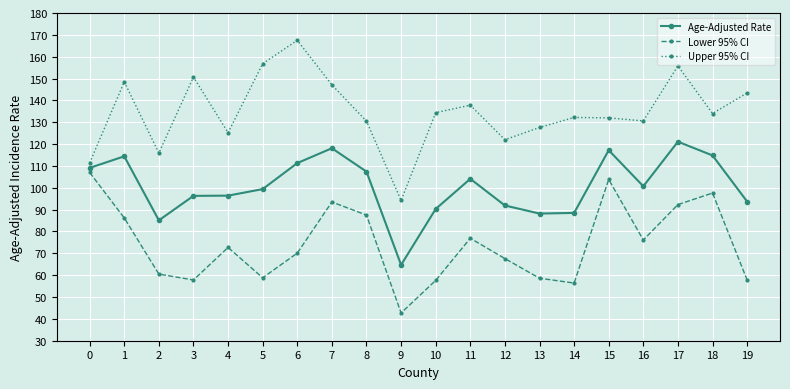

Which series has the widest spread of values?

Upper 95% CI